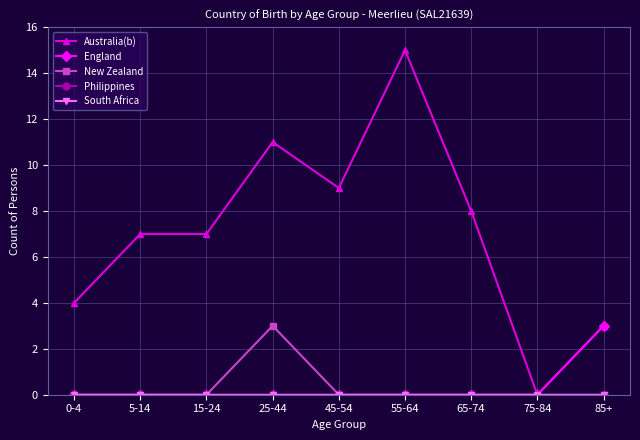

True or false: Australia(b) and Philippines cross at least once.

False